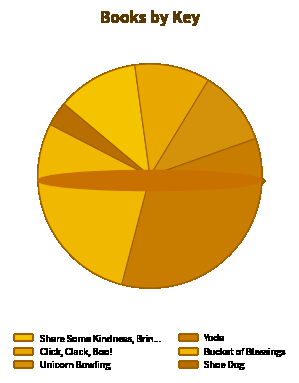

How many slices are in this pie chart?

6